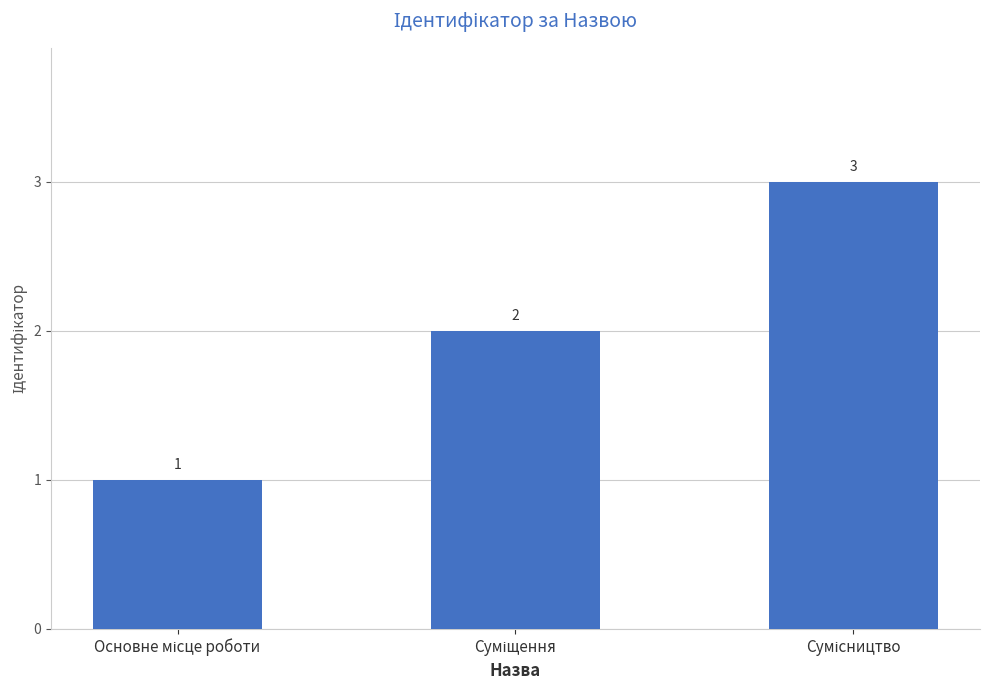

Count the number of categories in the chart.

3